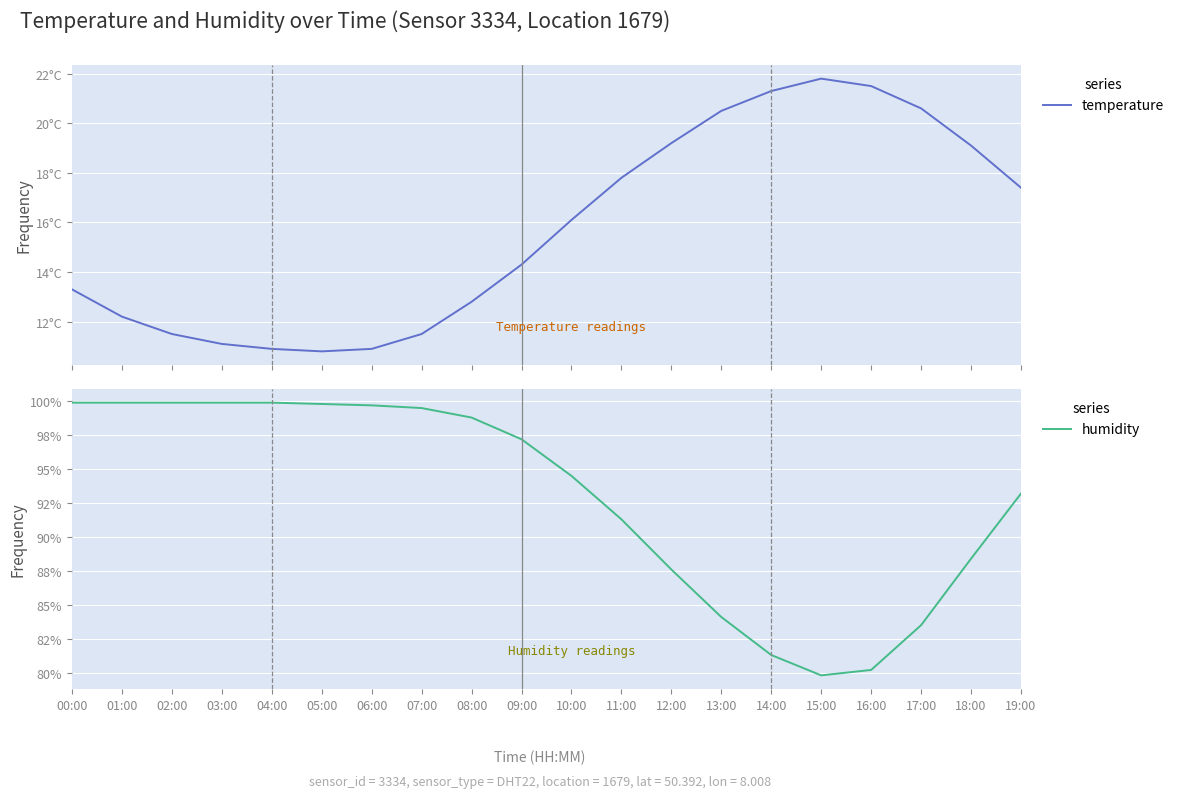

What position from the right is 13:00?

7